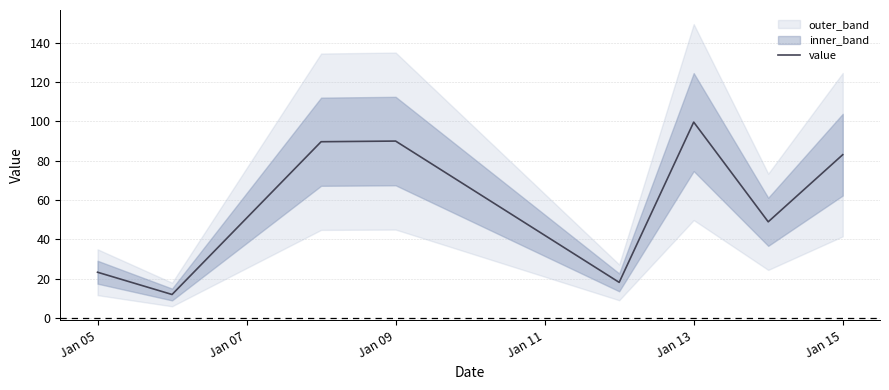

The value series shows 83.1 at Jan 15. True or false?

True